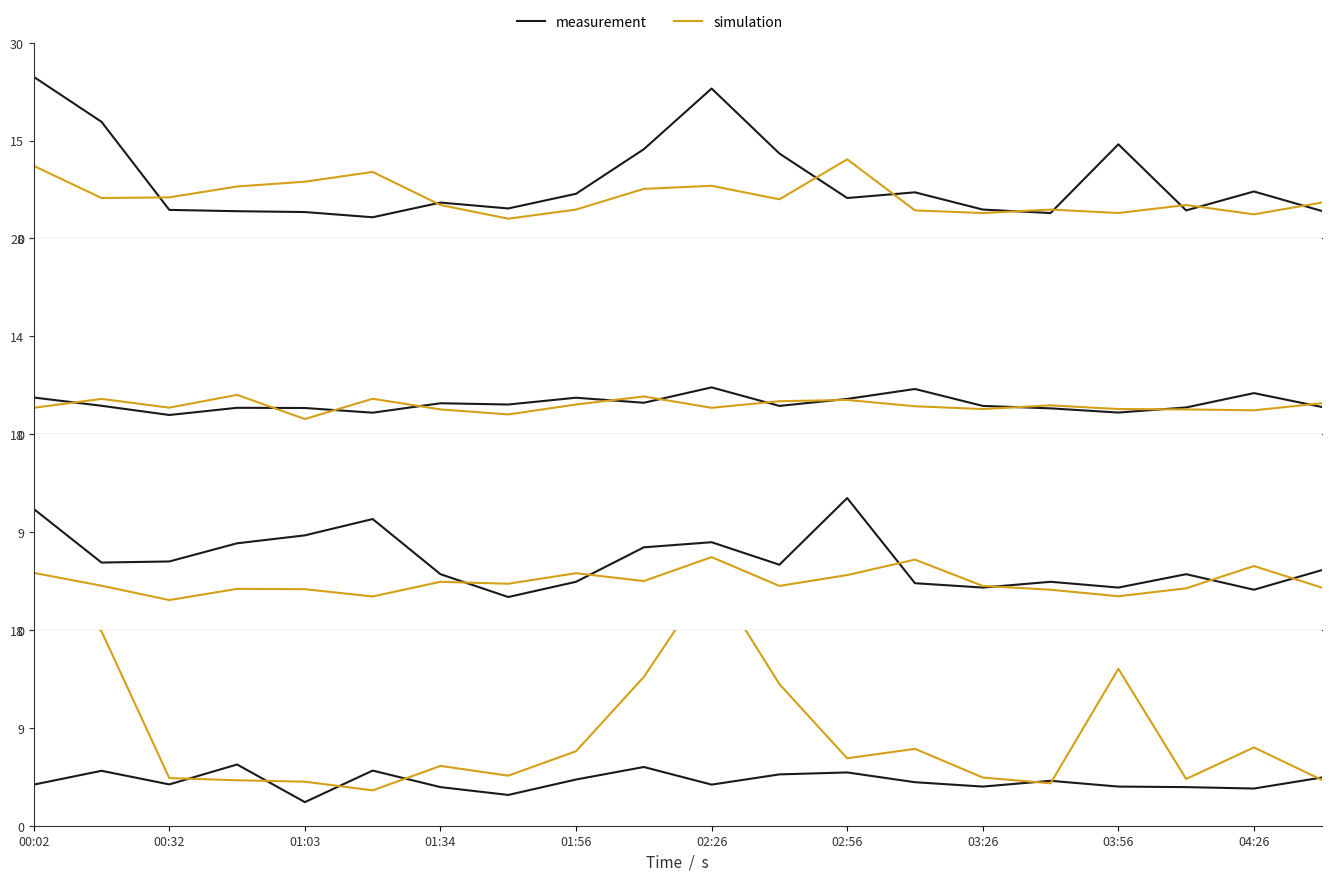

How many lines are shown in the chart?

2